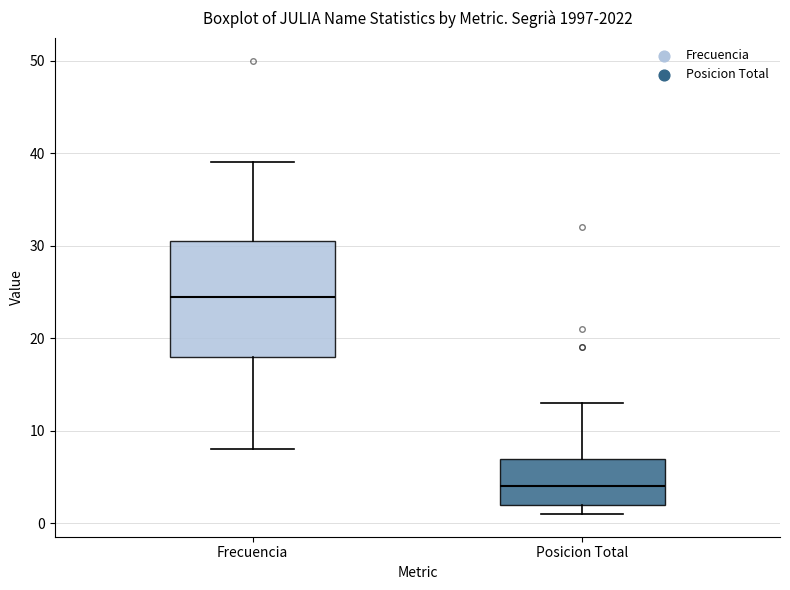

Reading left to right, read every box against the y-axis: the position of its median line, the range the box covers, and the ends of its whiskers. The values are not printed on the chart, so give them approximately, as read against the axis.

Frecuencia: median 25, box 18 to 31, whiskers 8 to 39
Posicion Total: median 4, box 2 to 7, whiskers 1 to 13